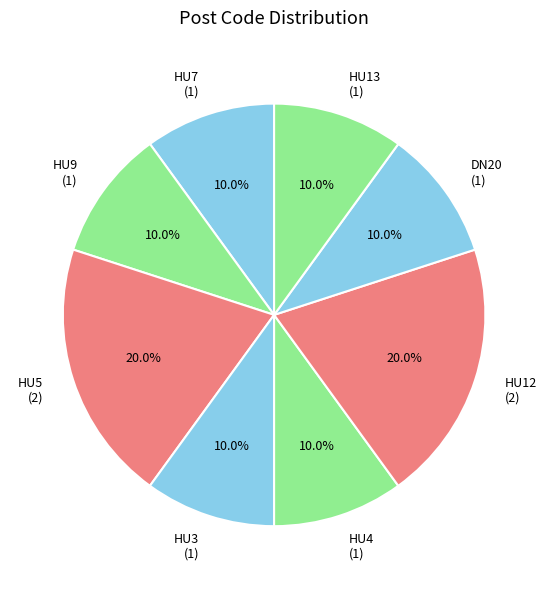

Count the number of slices in the pie.

8